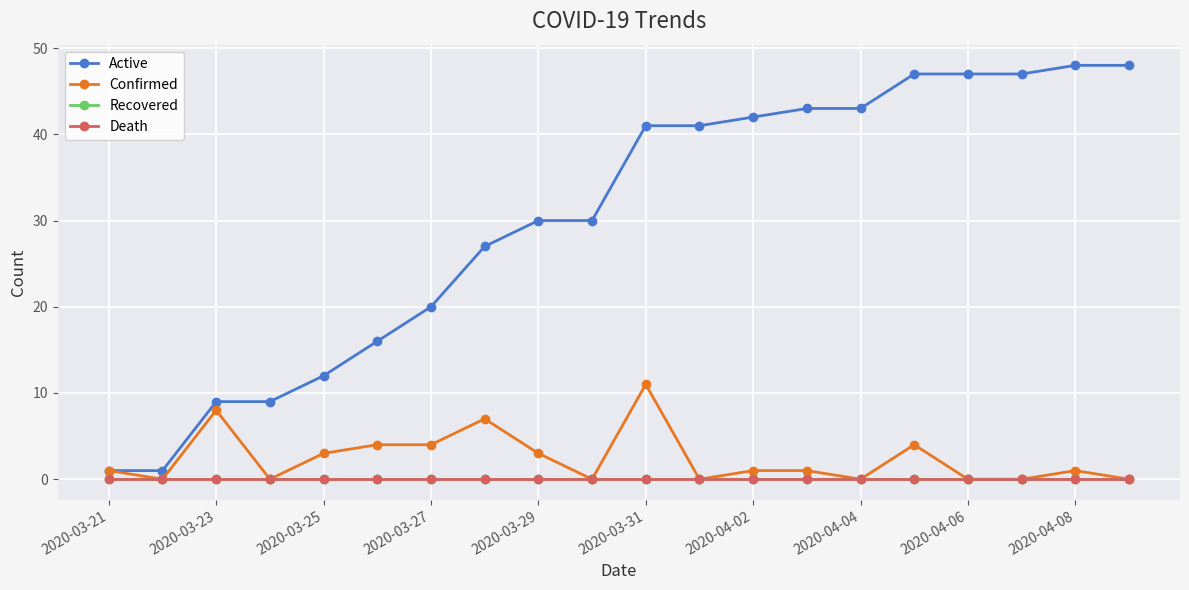

Does the chart have visible grid lines?

Yes